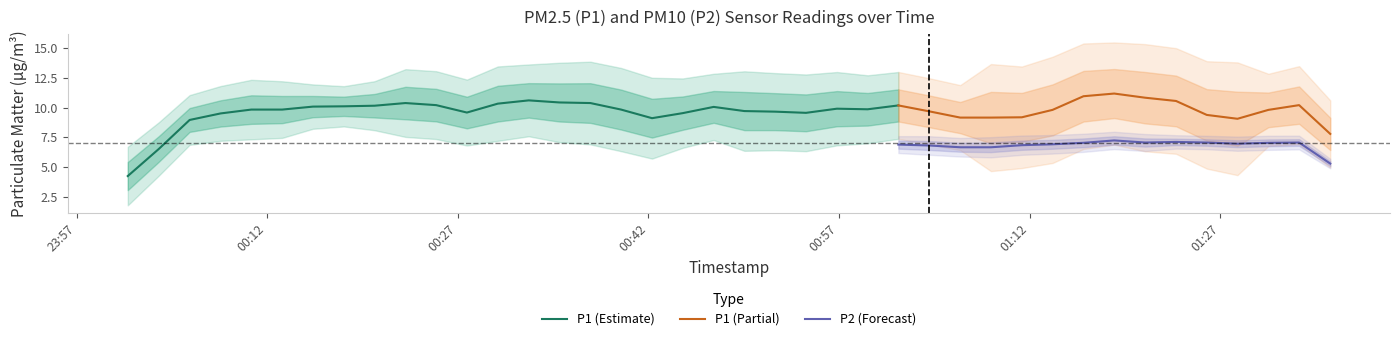

True or false: P2 and P1 intersect in this chart.

False